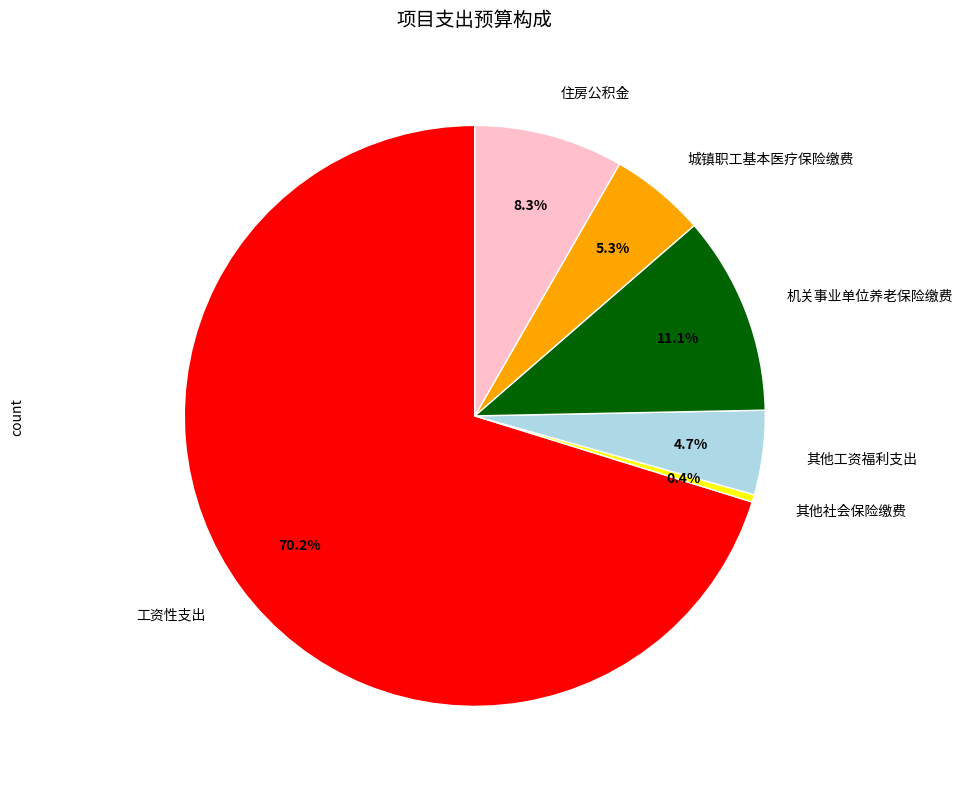

Do 住房公积金 and 工资性支出 together represent more than half of the pie?

Yes